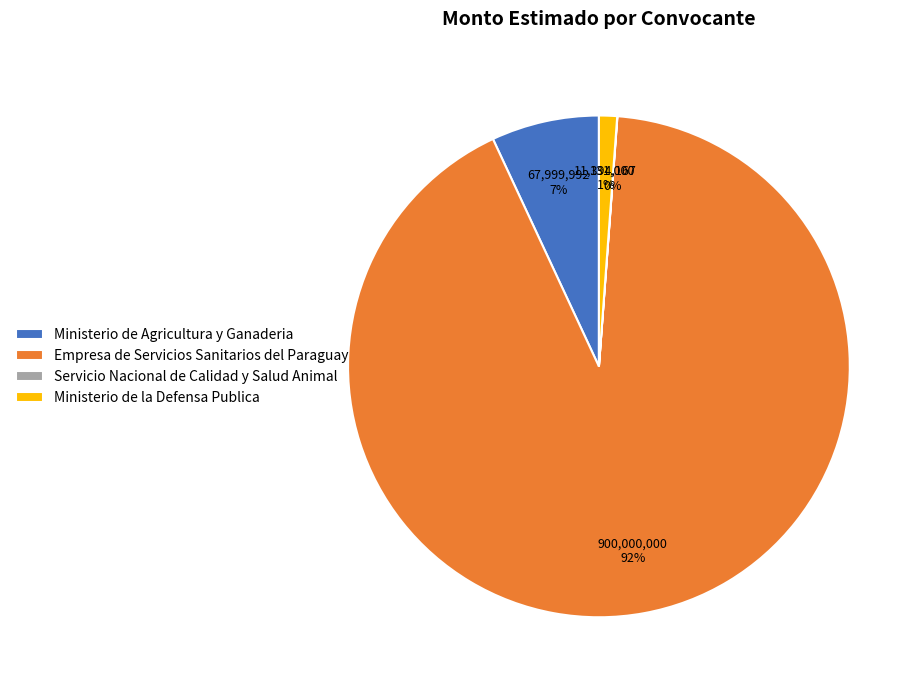

To the nearest percent, what percentage of the pie is Ministerio de Agricultura y Ganaderia?

7%